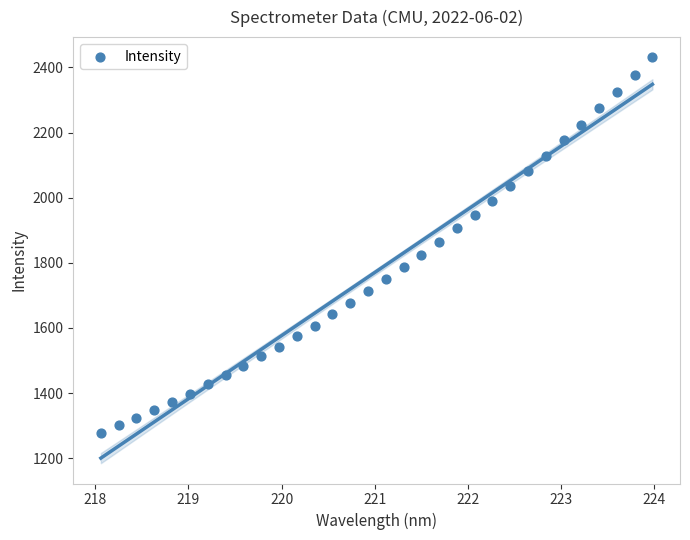

What is the range of Y values (max minus min)?

1151.7